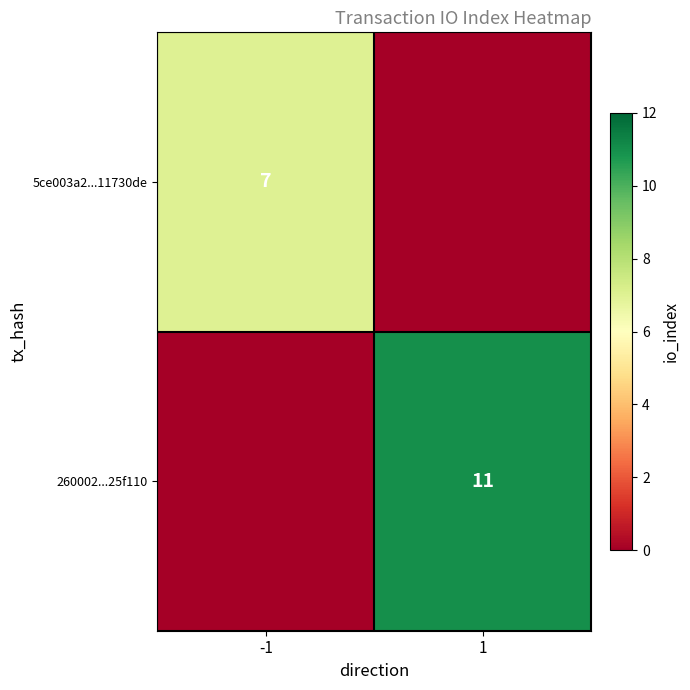

The value of 5ce003a2...11730de at -1 is 3. True or false?

False